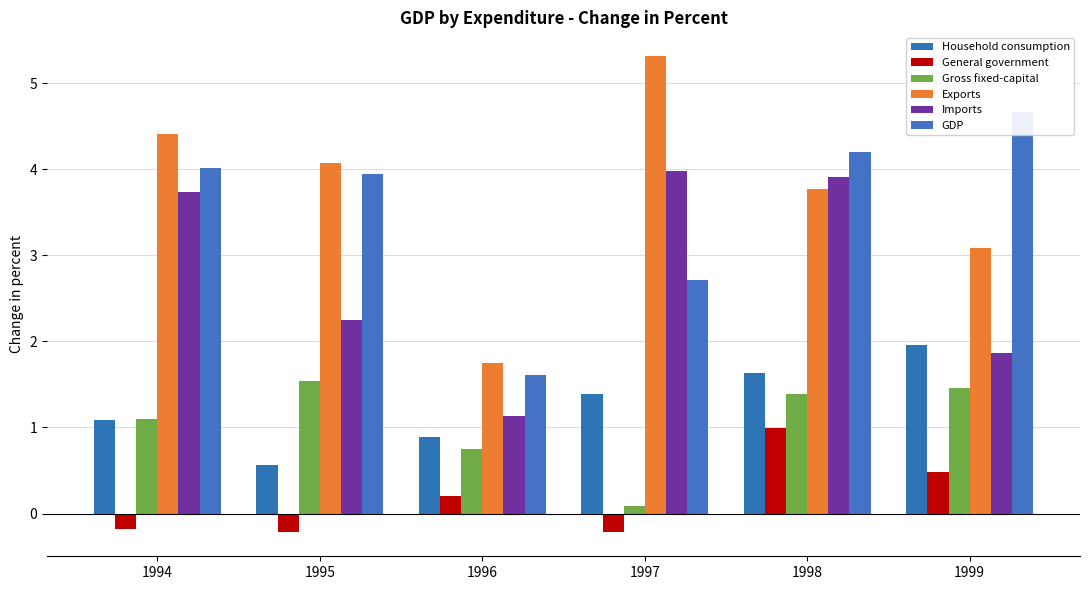

How many values in the Exports series are below 4?

3